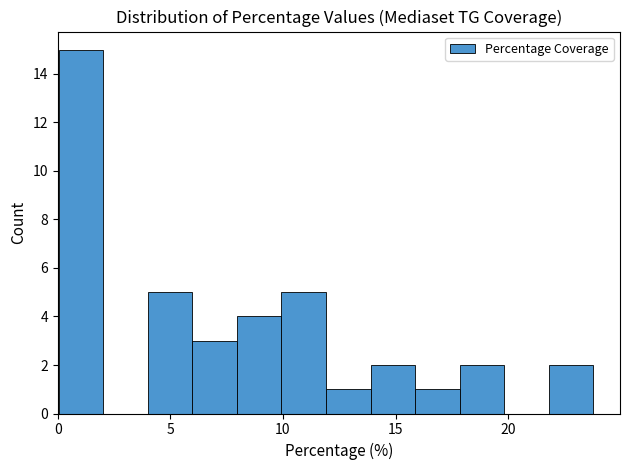

Read against the x-axis, roughly where is the centre of the tallest bar?

1.0